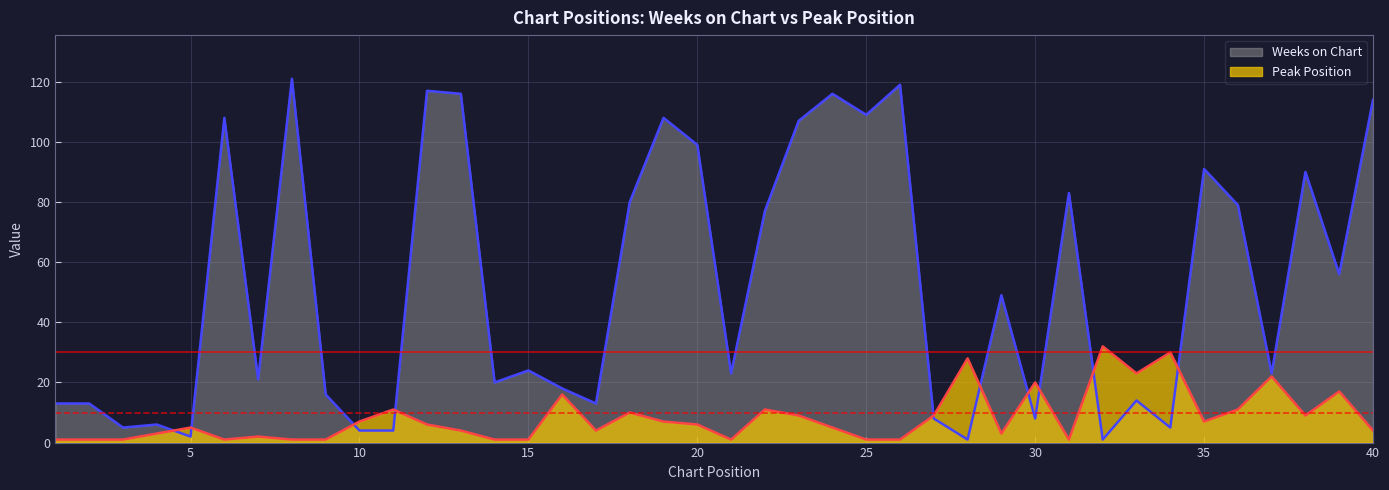

Which category has the lowest value across all series?

28